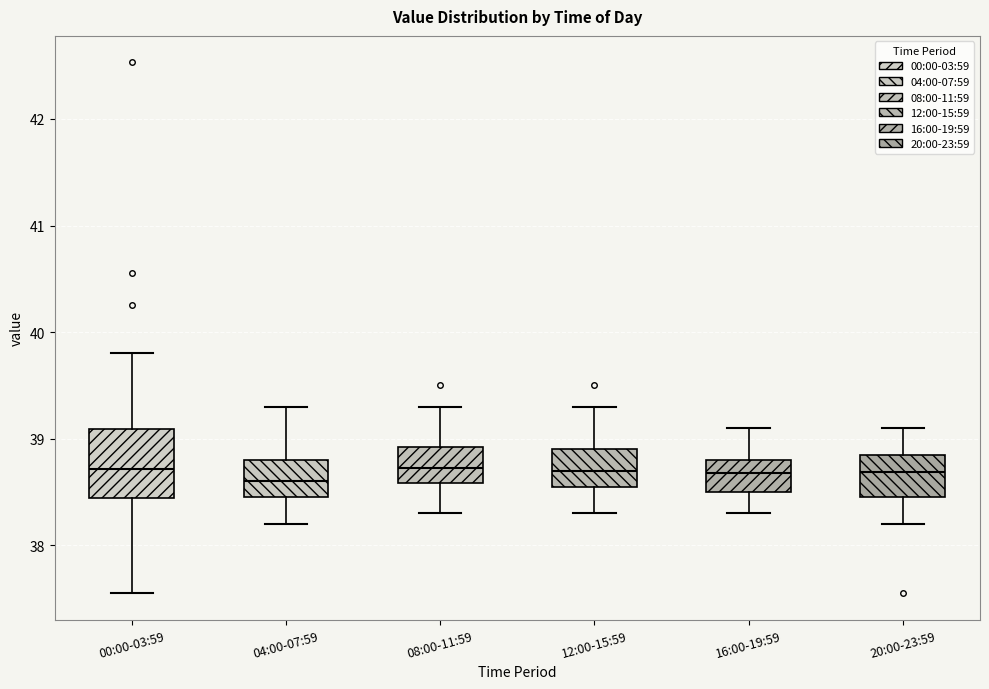

Comparing the boxes themselves (not the whiskers), which one is the tallest?

00:00-03:59